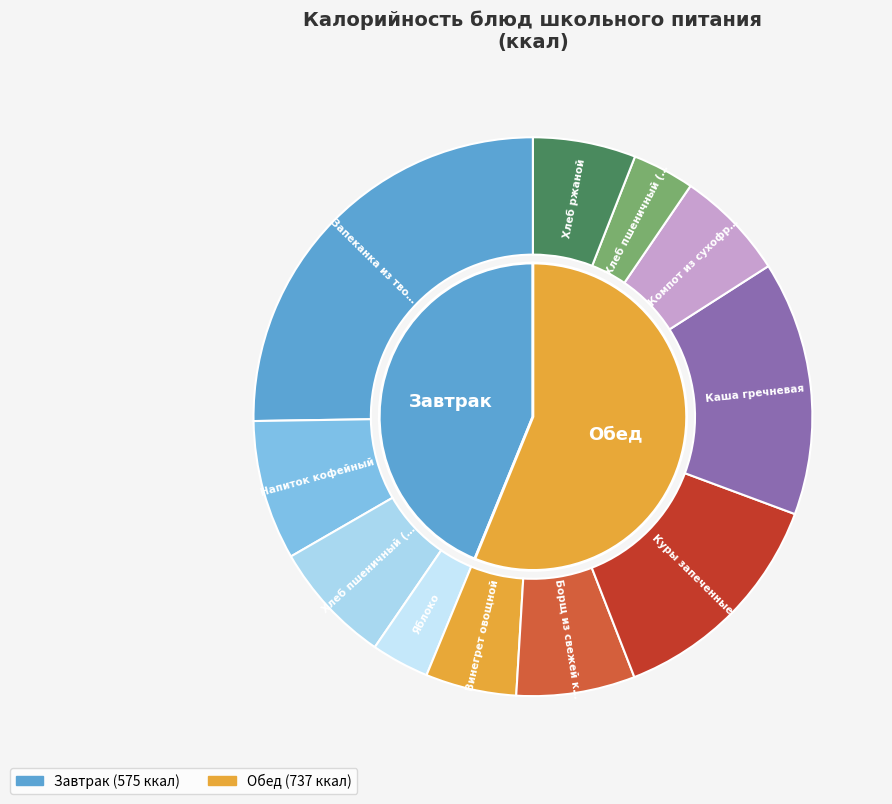

Rank the categories by value from lowest to highest.

Яблоко, Хлеб пшеничный (обед), Винегрет овощной, Хлеб ржаной, Компот из сухофруктов, Борщ из свежей капусты, Хлеб пшеничный (завтрак), Напиток кофейный, Куры запеченные, Каша гречневая, Запеканка из творога